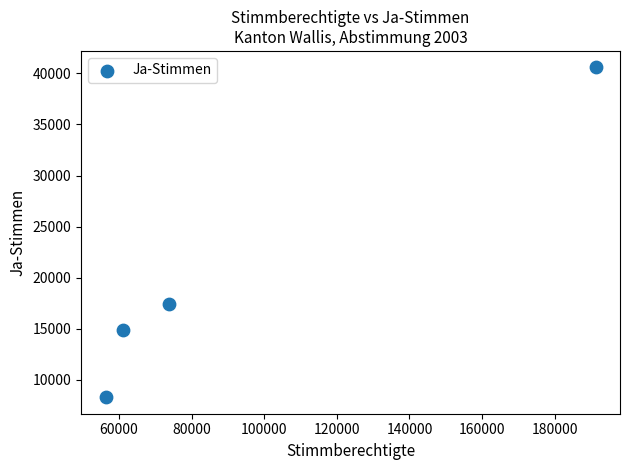

What Y value in the scatter plot is closest to 24431?

17421